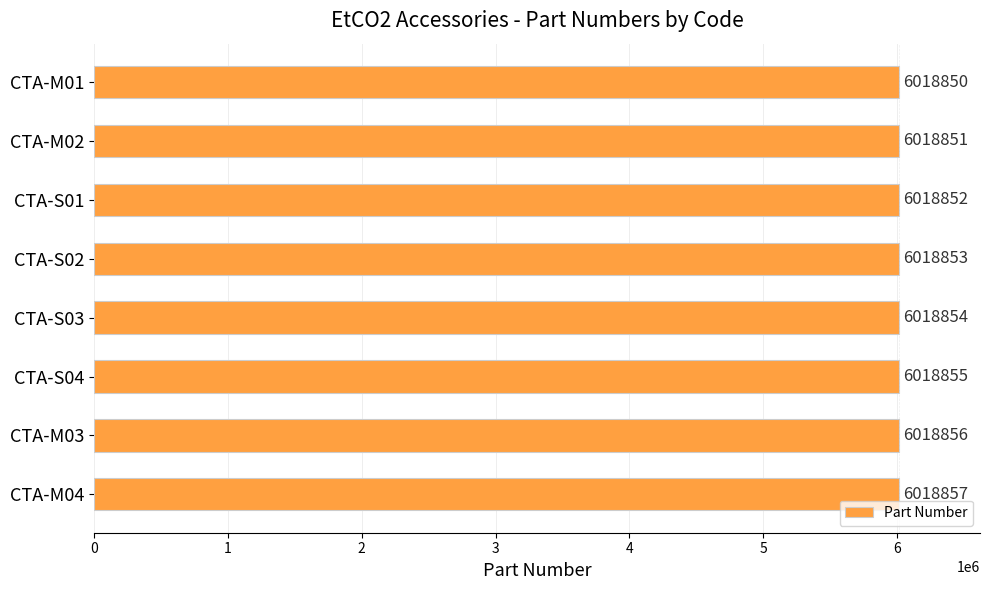

What is the approximate value at CTA-S01?

6018852